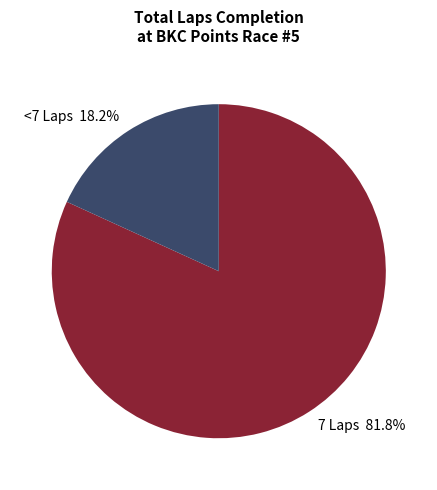

Approximately how many times larger is the value at 7 Laps 81.8% compared to <7 Laps 18.2%?

4.5